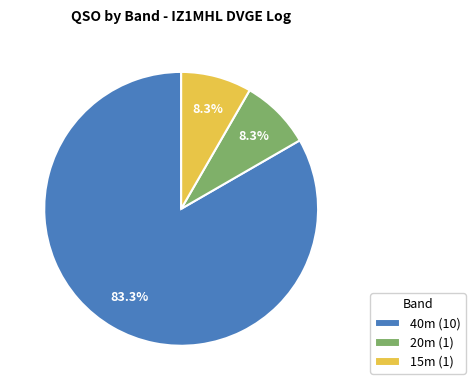

Which has a higher value, 15m (1) or 40m (10)?

40m (10)